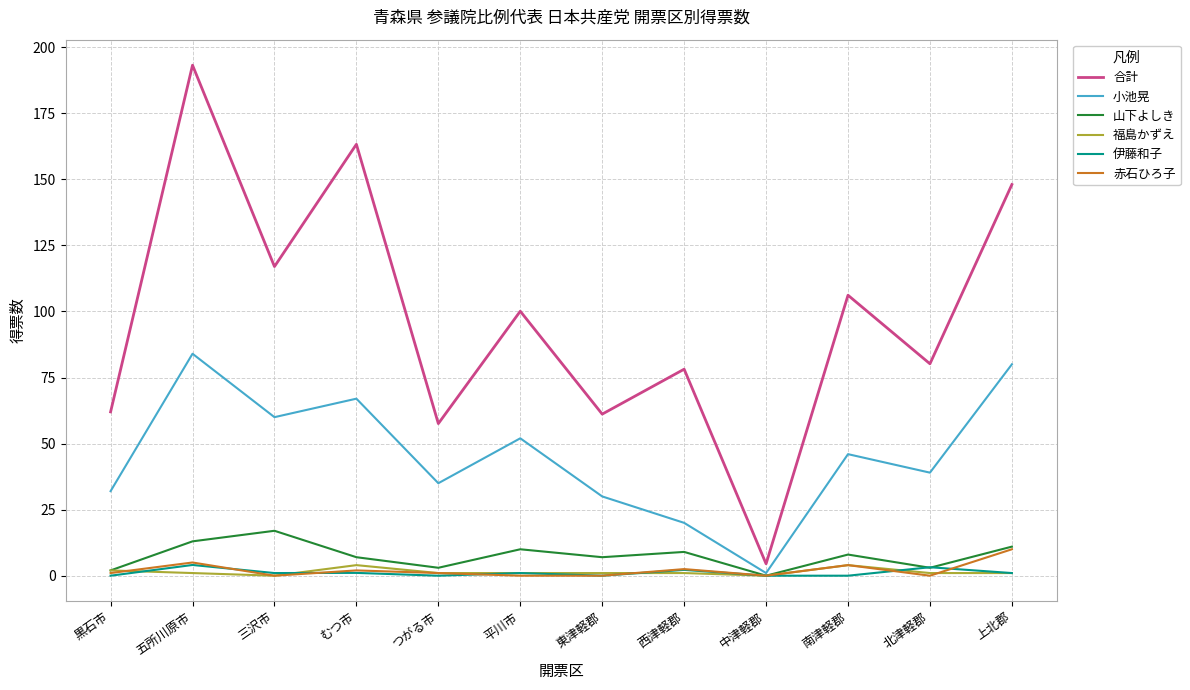

Does the chart have visible grid lines?

Yes